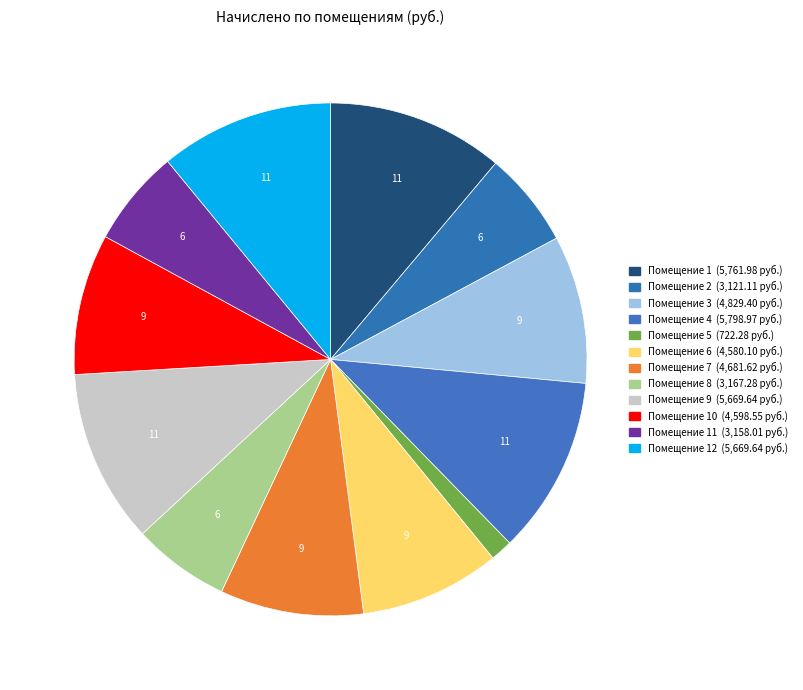

How many slices are in this pie chart?

12